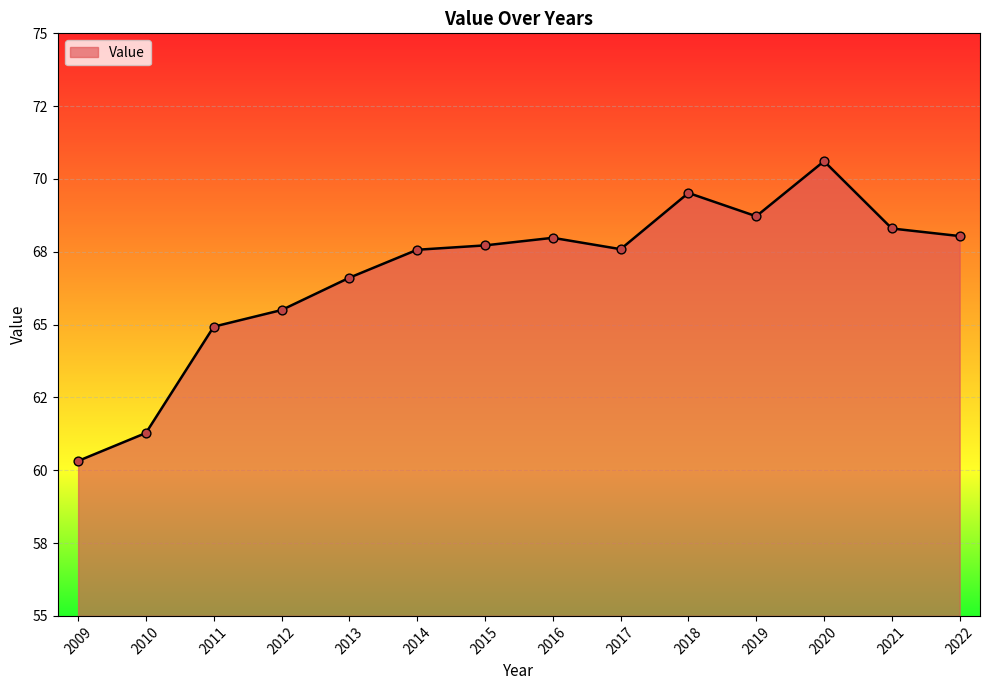

What is the change in value from 2016 to 2017?

-0.4